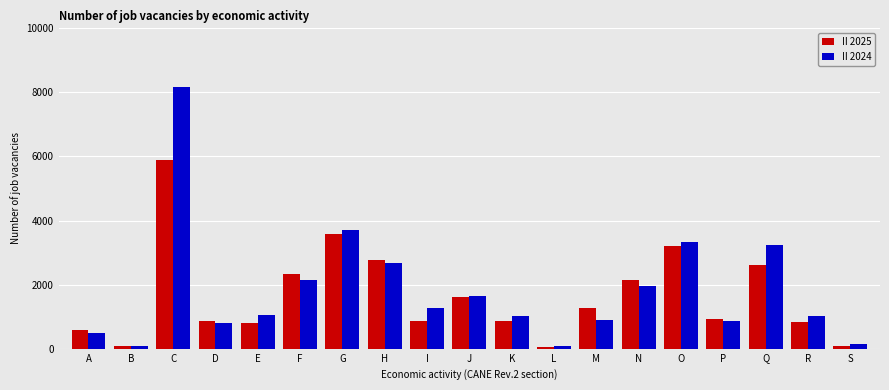

What is the spread (max minus min) of values at F?

191